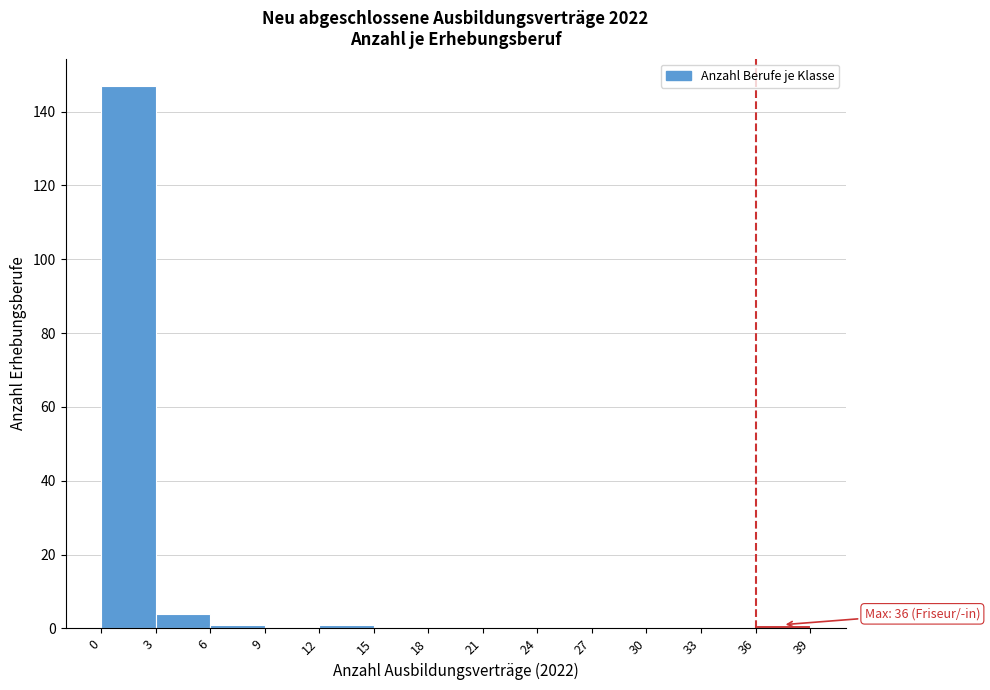

Over which range of the x-axis is the bar tallest?

0 to 3